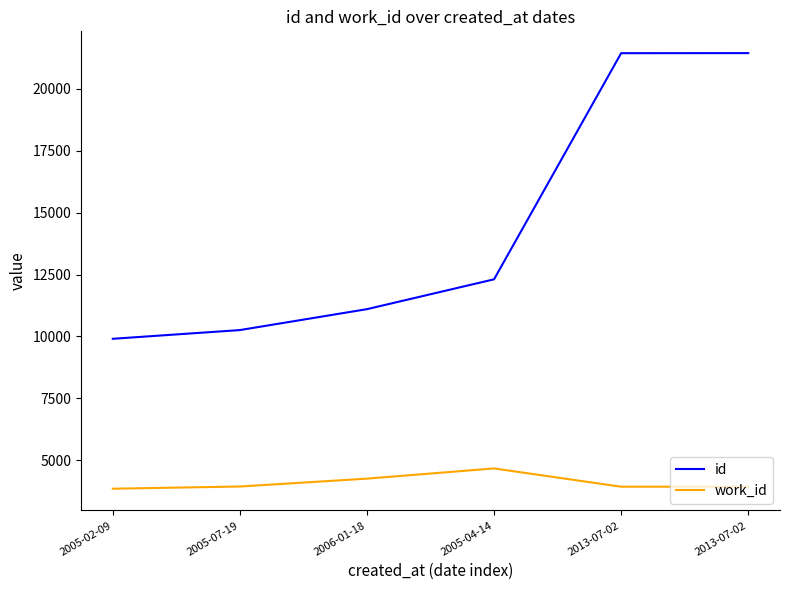

In work_id, how many points are higher than both neighbors (excluding endpoints)?

1